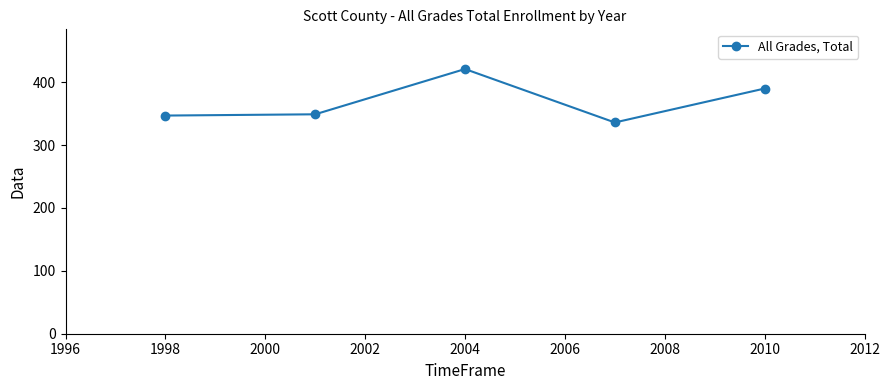

What is the value of the 5th point from the left?

390